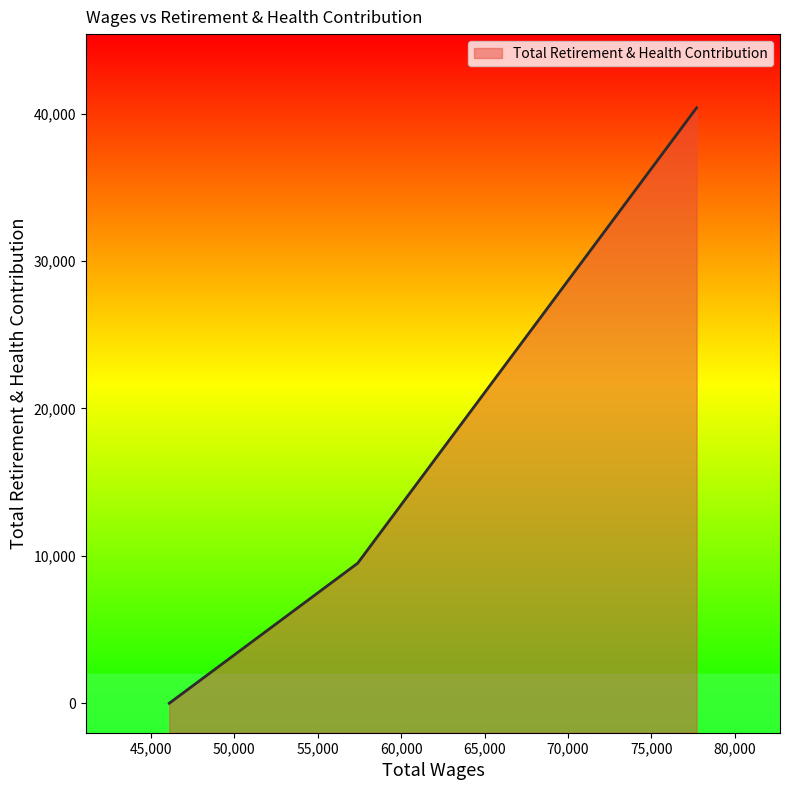

Between 77714.0 and 46099.0, which is larger?

77714.0